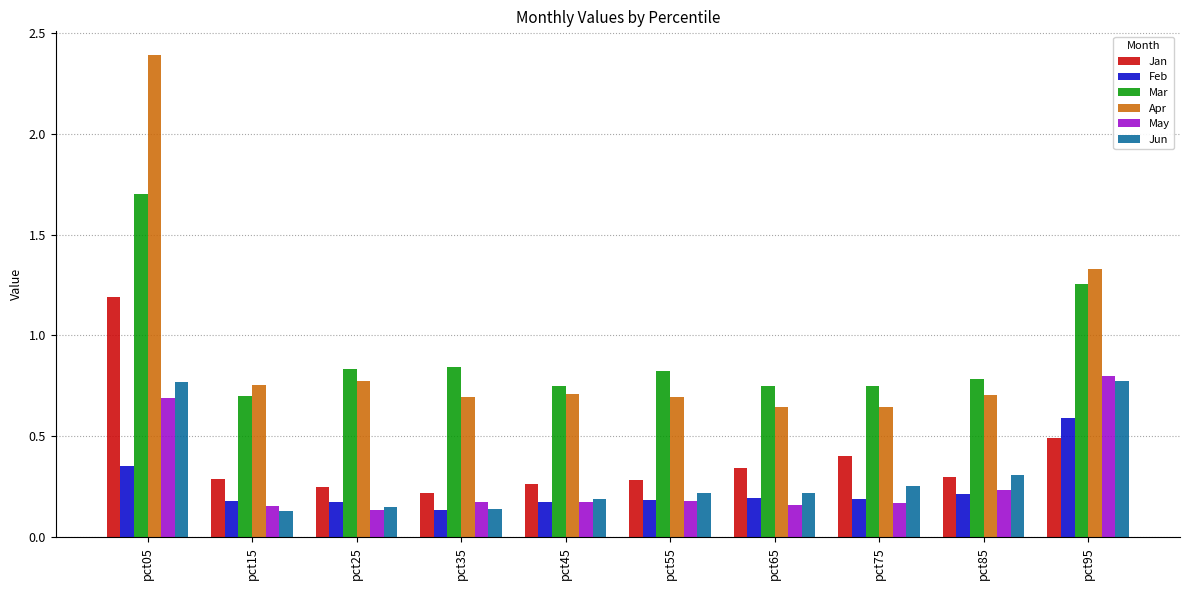

Is the value of Jan at pct55 greater than the value of Apr at pct05?

No